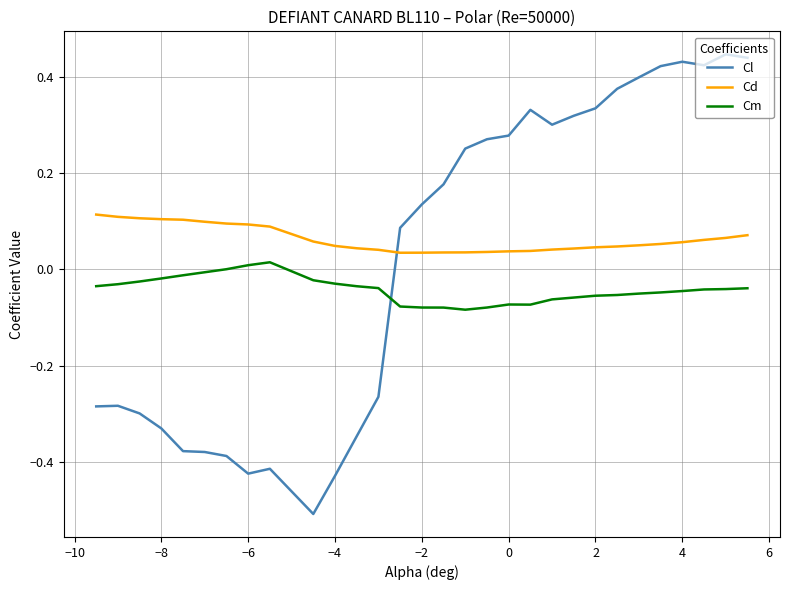

List the series in order of their overall mean, lowest first.

Cm, Cl, Cd